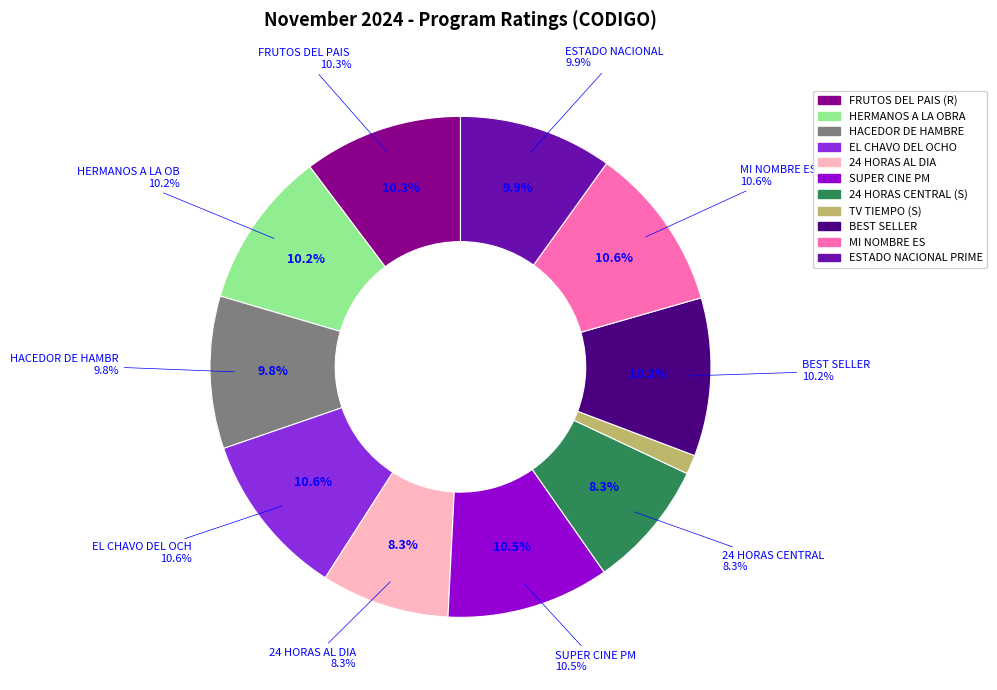

True or false: FRUTOS DEL PAIS (R) accounts for 19% of the total.

False